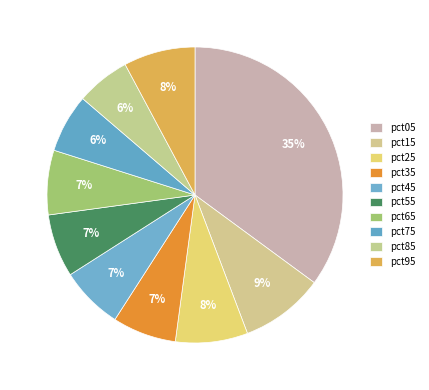

How many segments does this pie chart have?

10